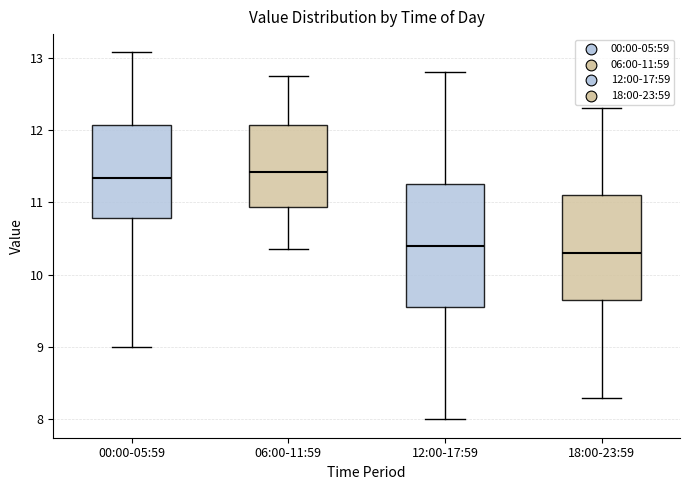

Reading left to right, transcribe this box plot: for each box, give where its median line is, the range the box spans, and where its two whiskers end, as read against the y-axis. The values are not printed on the chart, so give them approximately, as read against the axis.

00:00-05:59: median 11.3, box 10.8 to 12.1, whiskers 9.0 to 13.1
06:00-11:59: median 11.4, box 10.9 to 12.1, whiskers 10.4 to 12.8
12:00-17:59: median 10.4, box 9.6 to 11.3, whiskers 8.0 to 12.8
18:00-23:59: median 10.3, box 9.7 to 11.1, whiskers 8.3 to 12.3